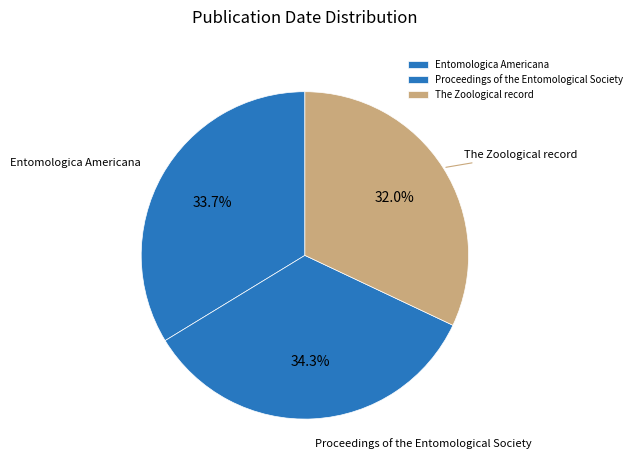

What is the total percentage of Entomologica Americana and Proceedings of the Entomological Society?

68.0%